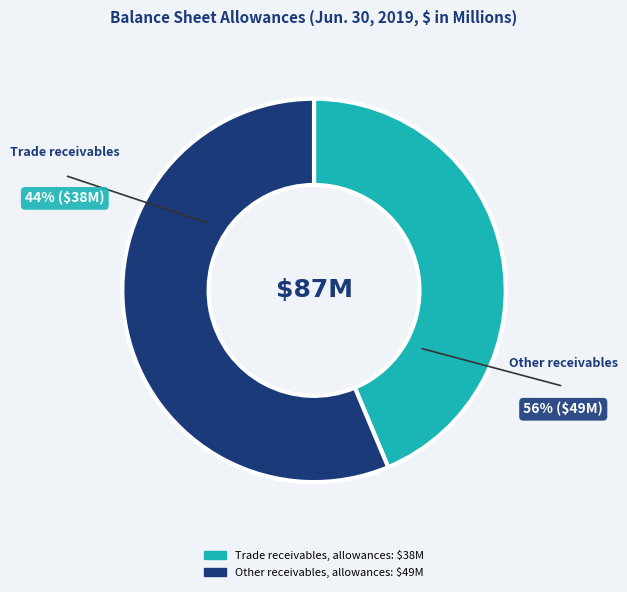

Combined, do Trade receivables, allowances and Other receivables, allowances account for over 50%?

Yes